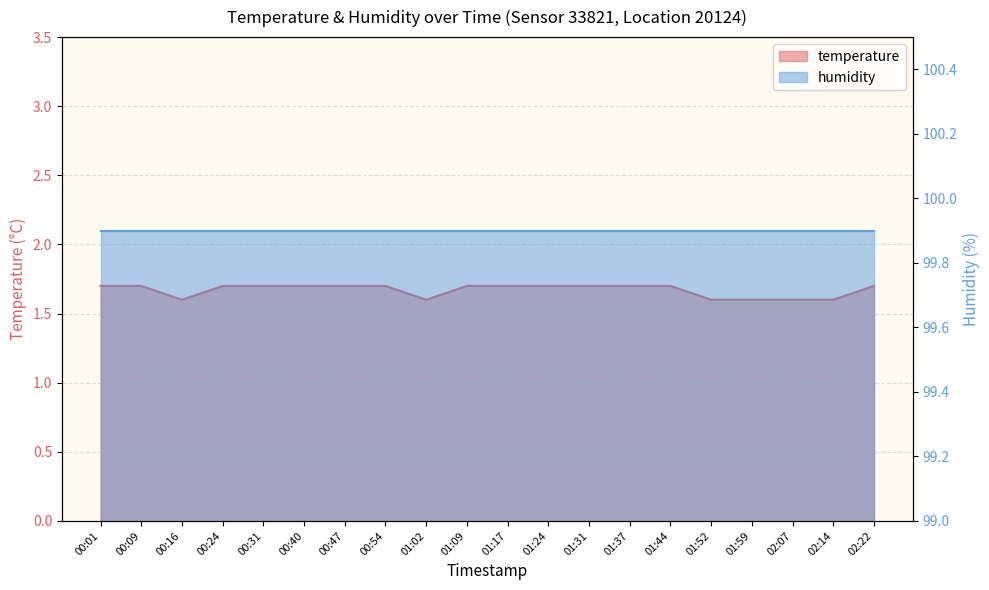

What is the smallest value displayed?

1.6